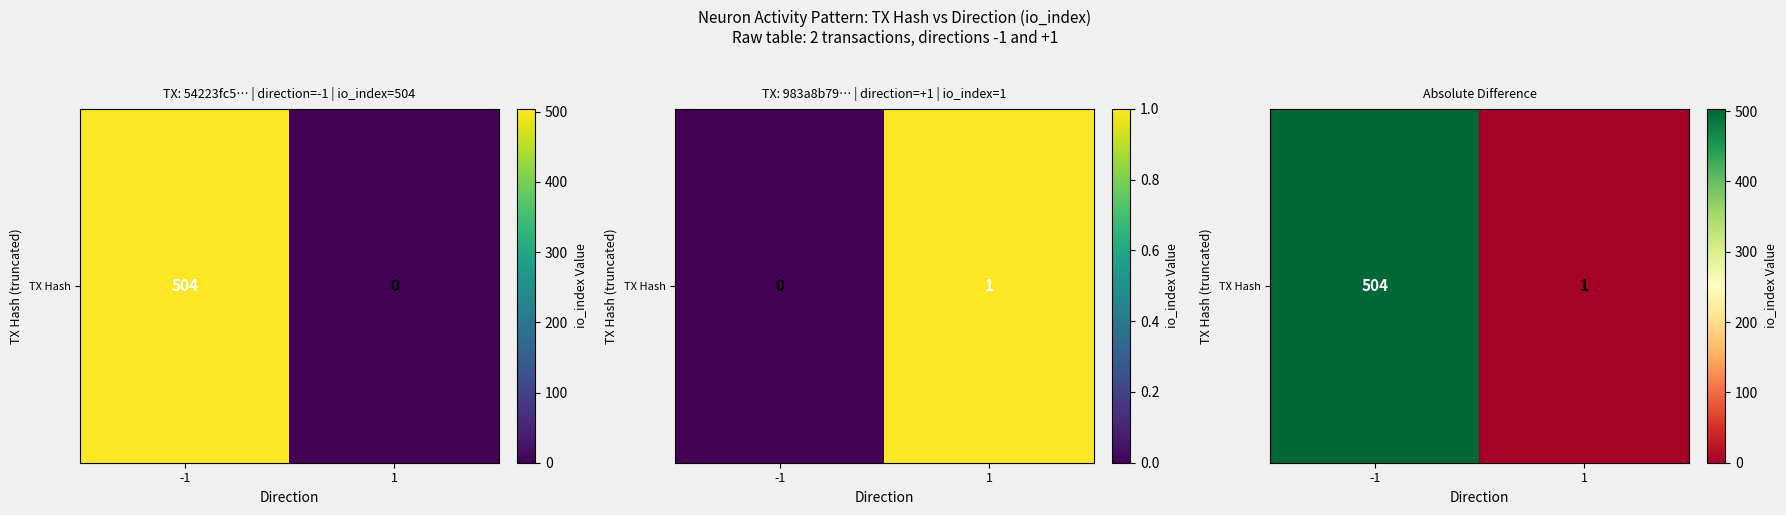

What is the average value?

252